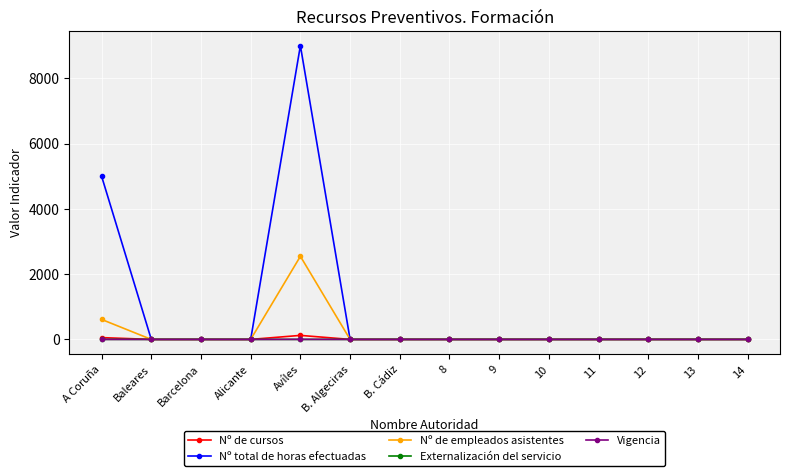

At which category is the sum across all series the highest?

Avíles